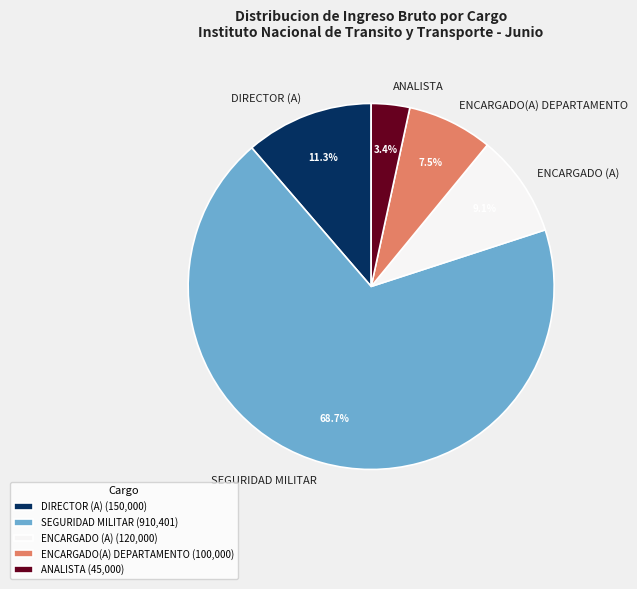

What percentage is NOT represented by ANALISTA?

96.6%